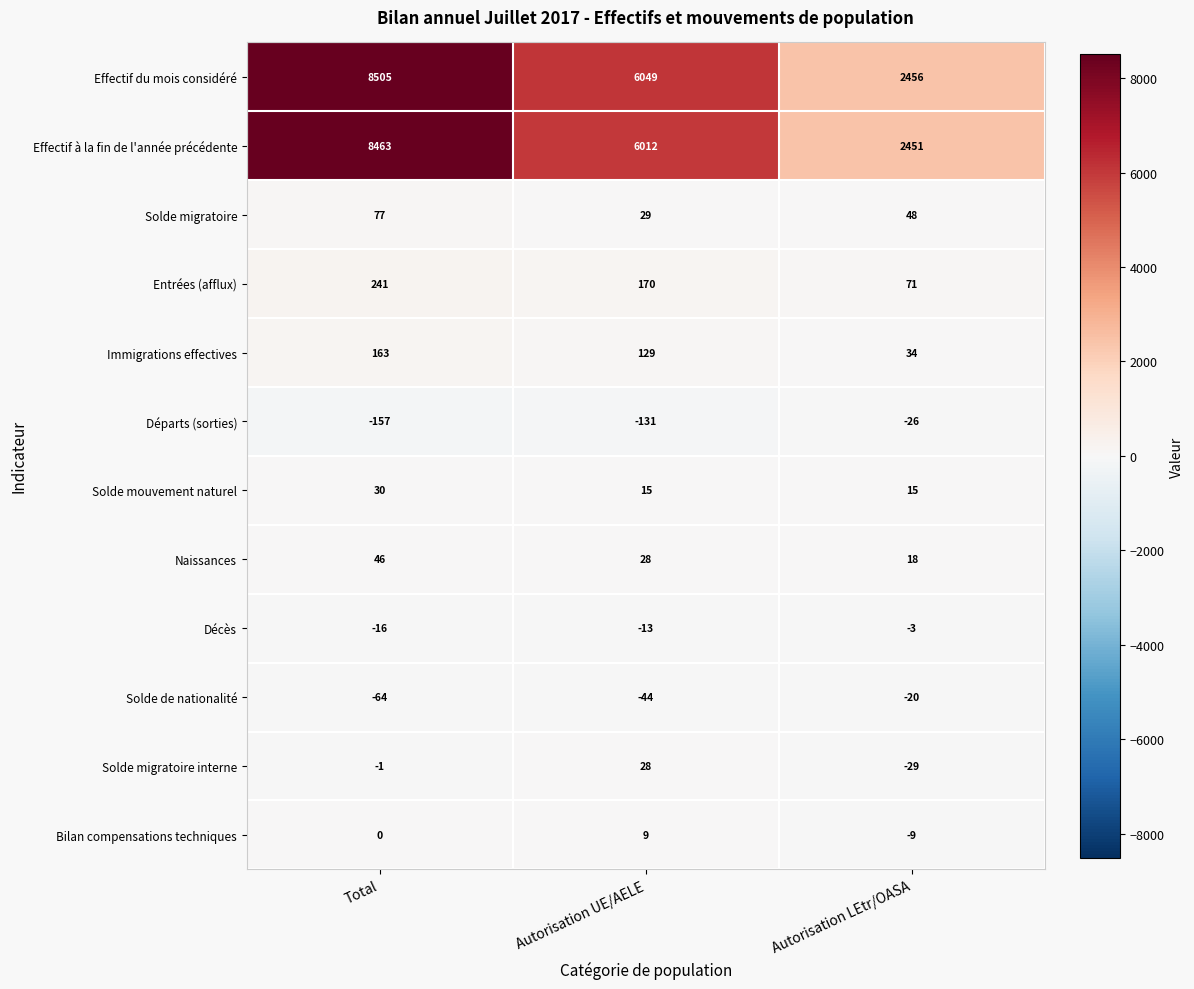

Rank the categories by Solde de nationalité value from lowest to highest.

Total, Autorisation UE/AELE, Autorisation LEtr/OASA